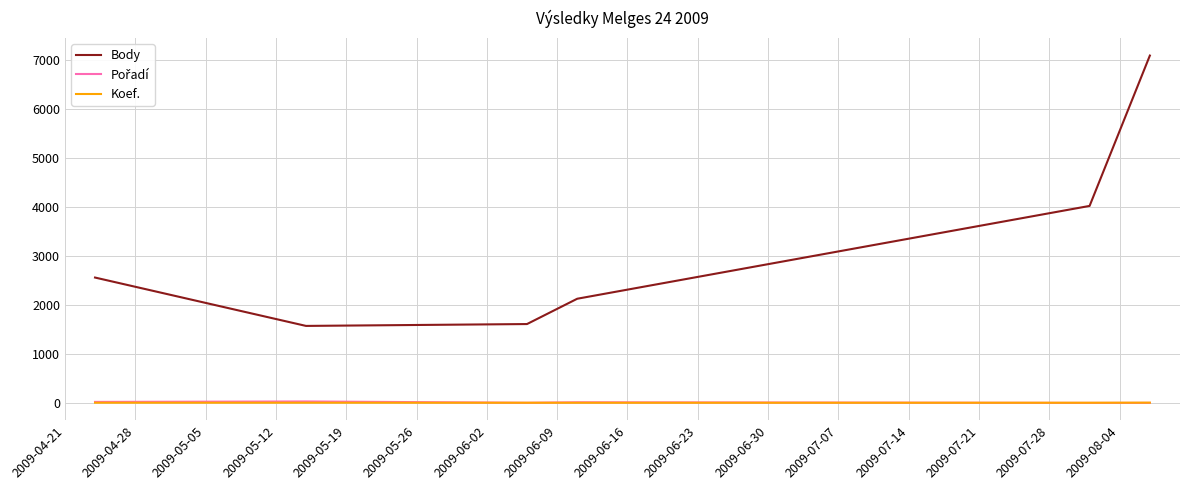

Which series has the largest range (max minus min)?

Body